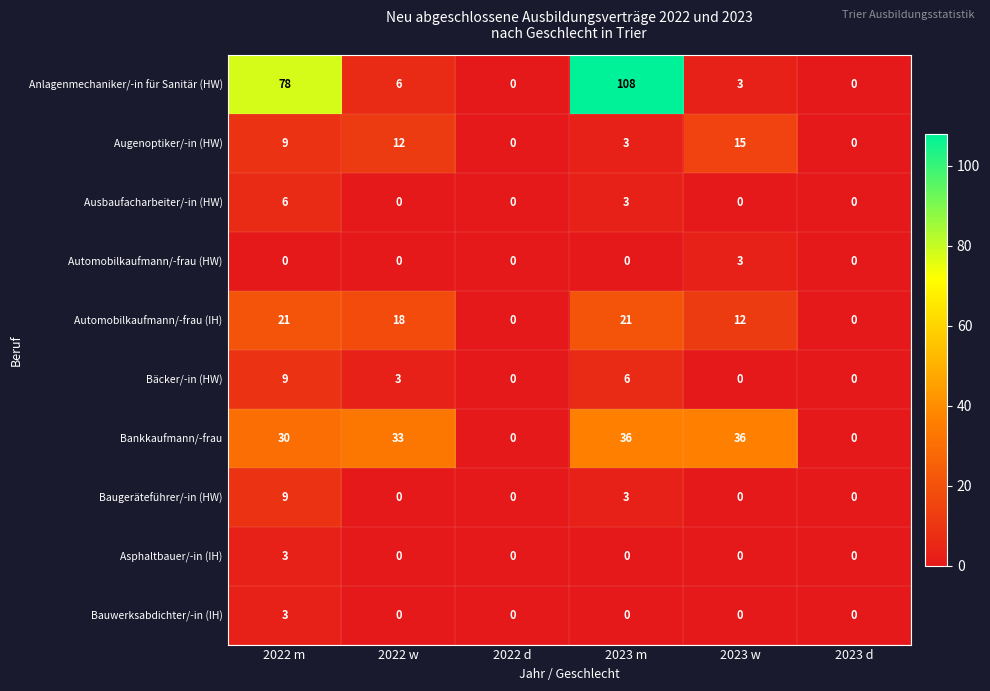

Between 2022 m and 2023 d, which series saw the biggest shift?

Anlagenmechaniker/-in für Sanitär (HW)